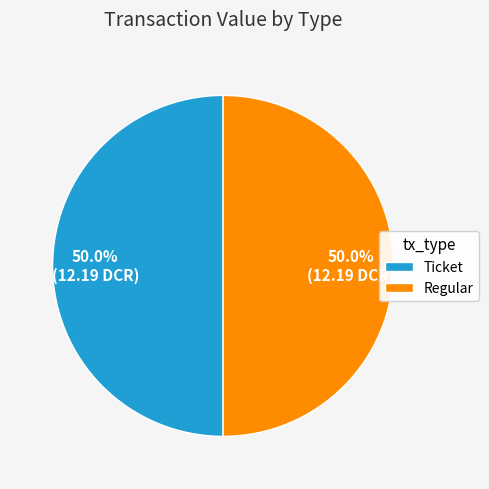

How many segments does this pie chart have?

2